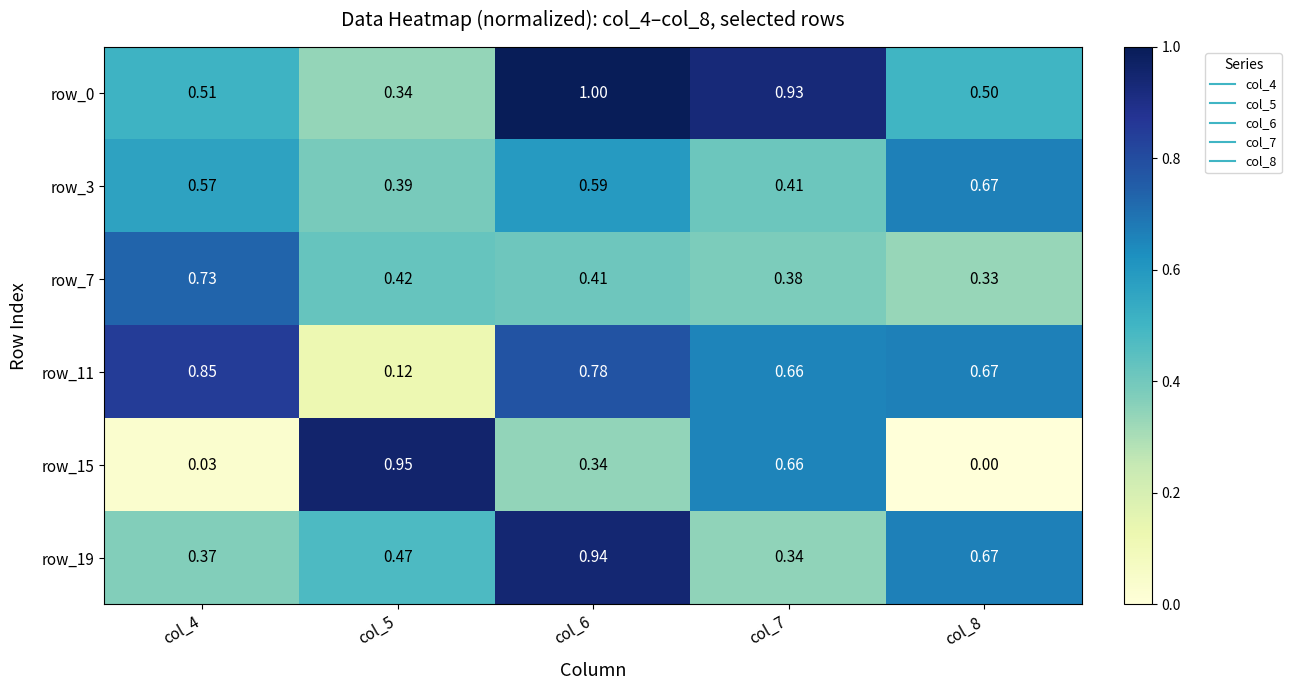

Is the value of row_11 at col_4 greater than the value of row_3 at col_4?

Yes